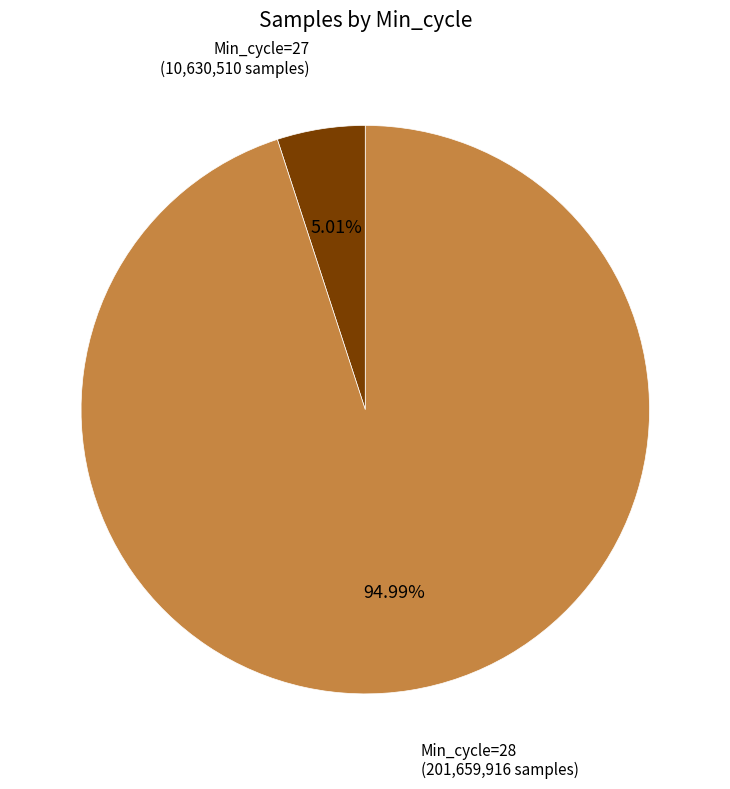

Rank the categories by value from highest to lowest.

Min_cycle=28, Min_cycle=27